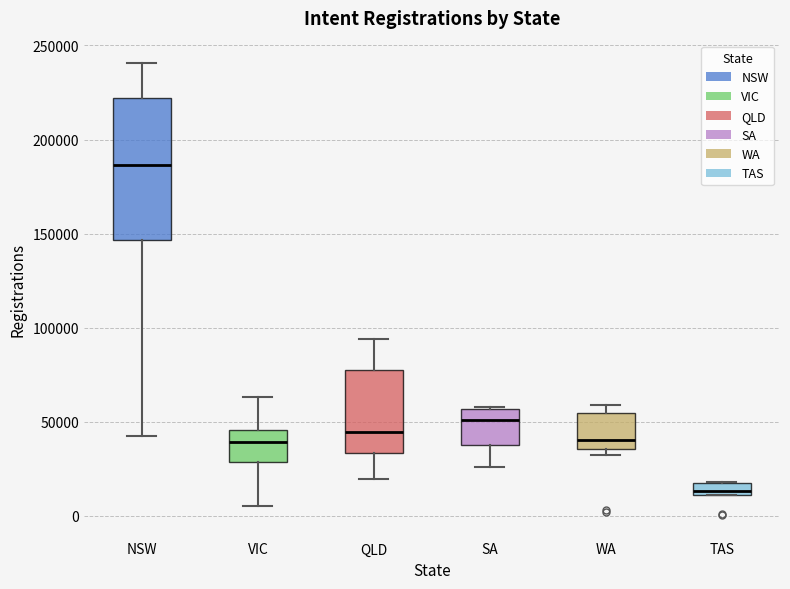

Where does the median line of the box for QLD sit on the y-axis? The values are not printed on the chart, so give them approximately, as read against the axis.

45000